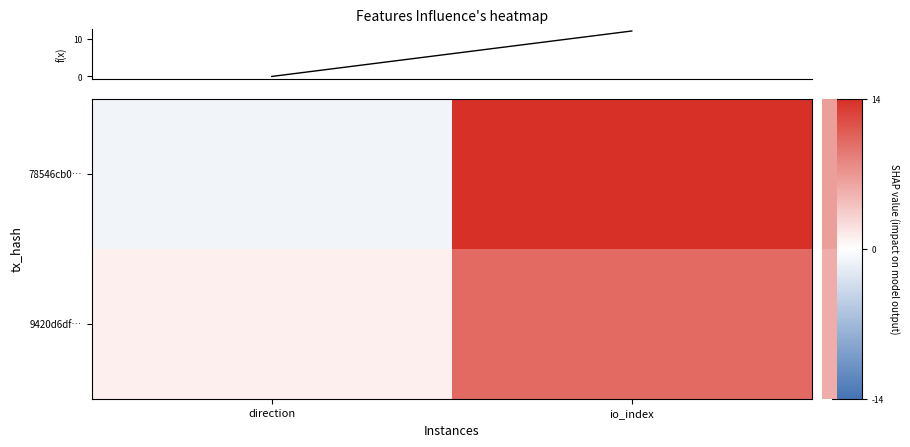

Rank the series by their average value, from highest to lowest.

78546cb0…, f(x), 9420d6df…